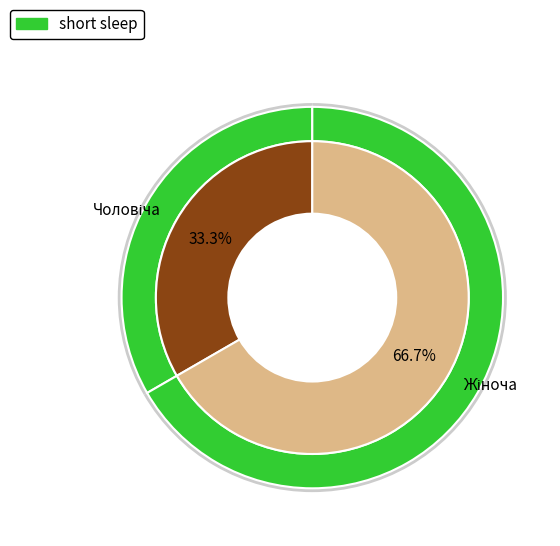

Which slice represents more than half of the pie?

Жіноча